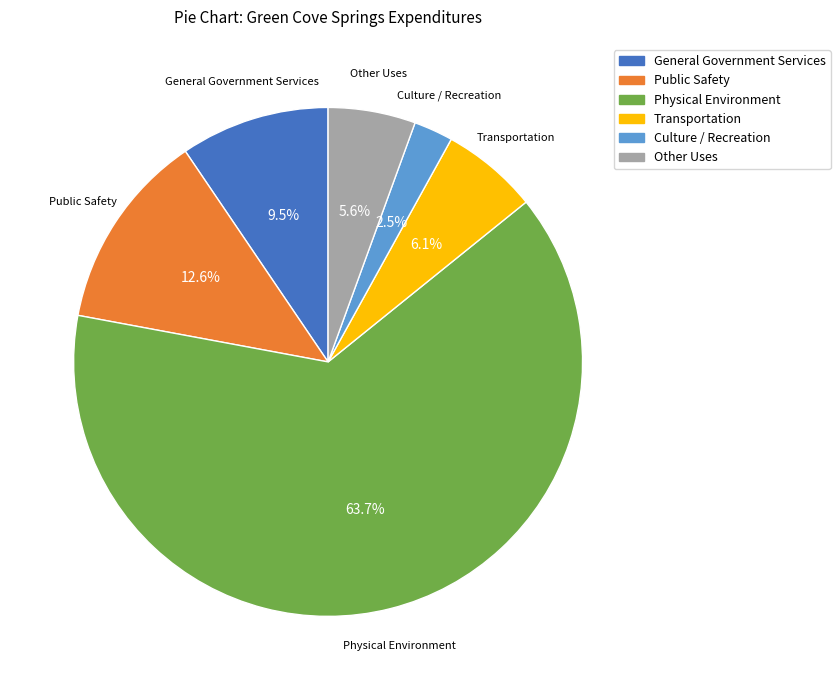

What is the largest slice in the pie chart?

Physical Environment